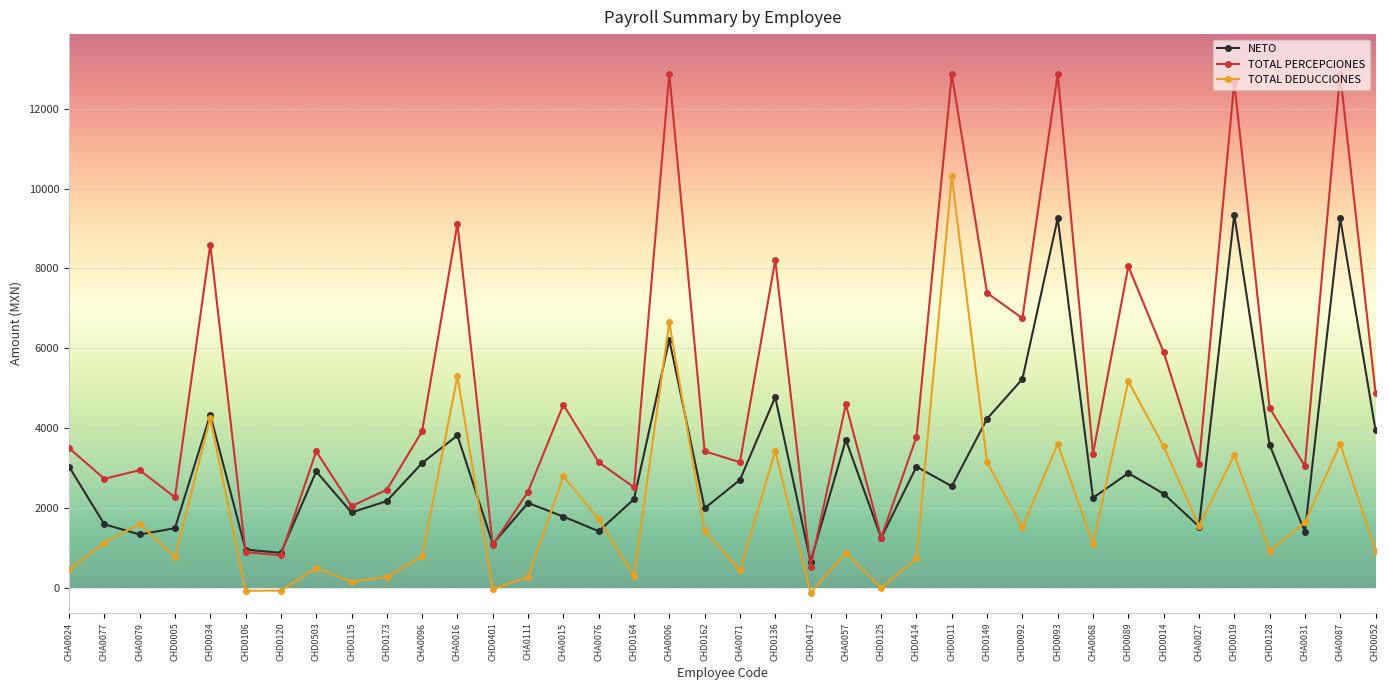

Where does the TOTAL DEDUCCIONES series first go above 1137?

CHA0077